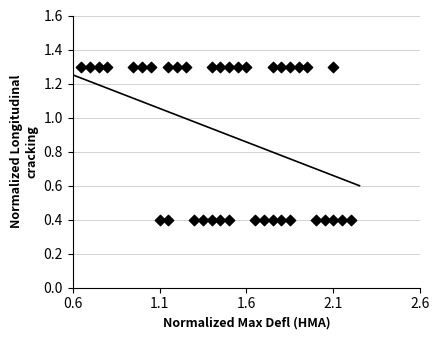

What is the range of X values (max minus min)?

1.6